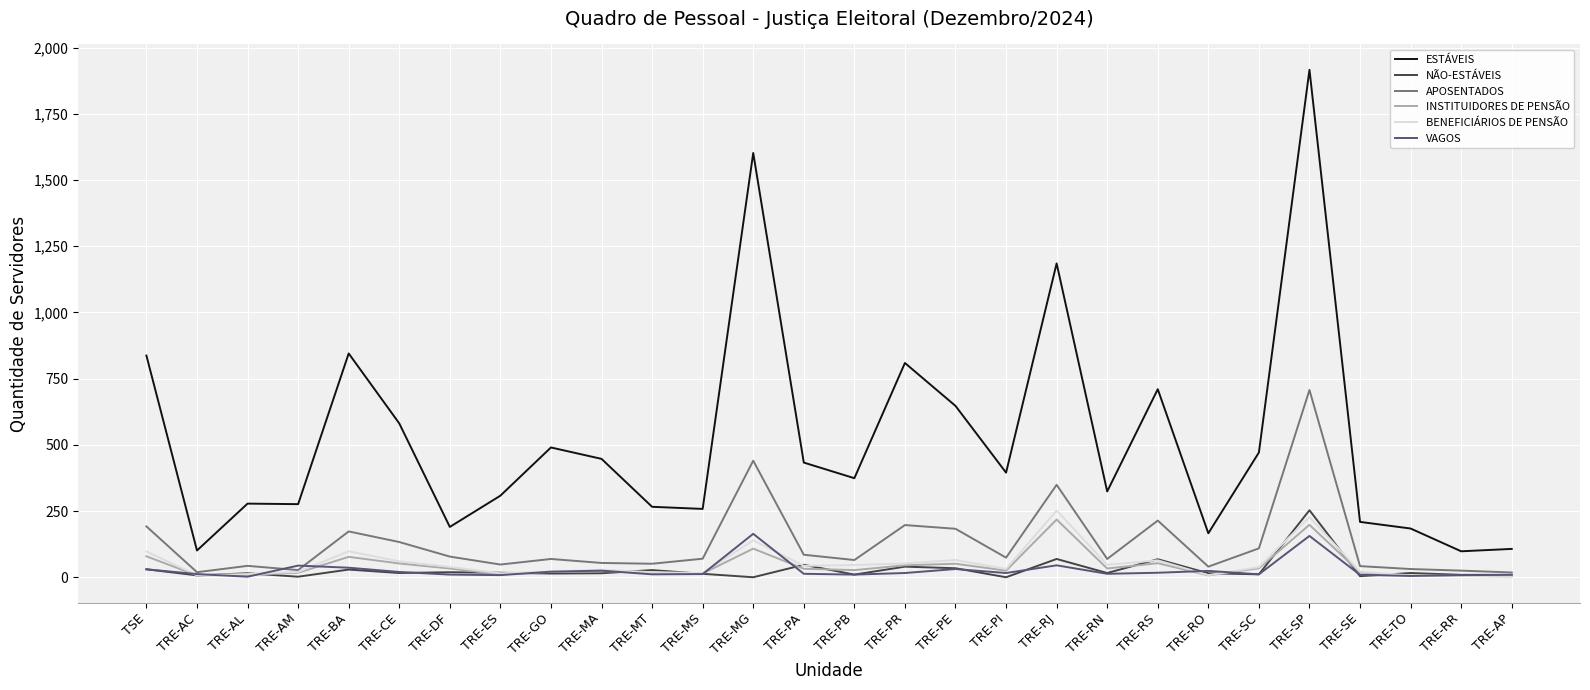

At how many categories does at least one series exceed 1106?

3